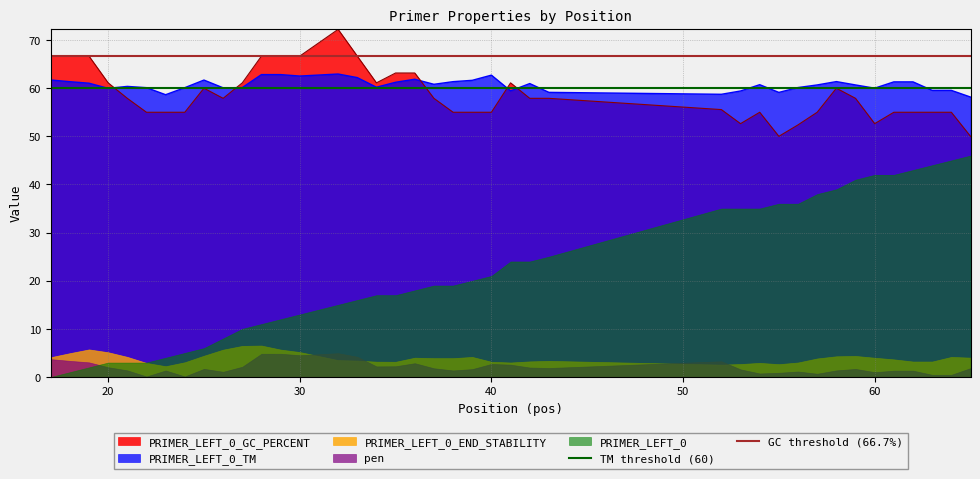

What is the highest value of the PRIMER_LEFT_0_TM series?

62.9